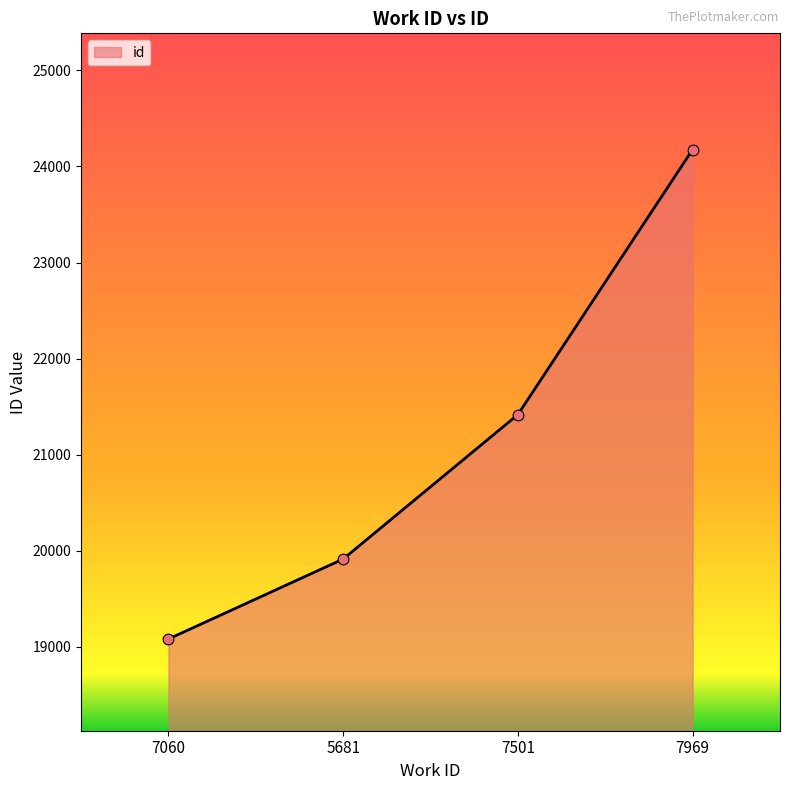

What is the change in value from 5681 to 7969?

+4261